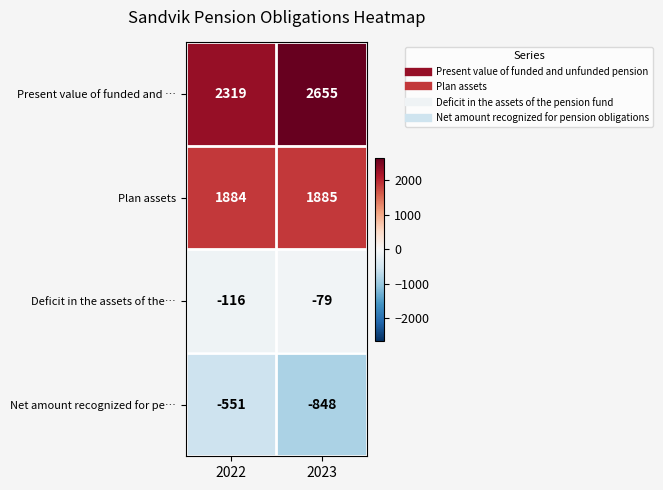

List the series in order of their overall mean, lowest first.

Net amount recognized for pe…, Deficit in the assets of the…, Plan assets, Present value of funded and …